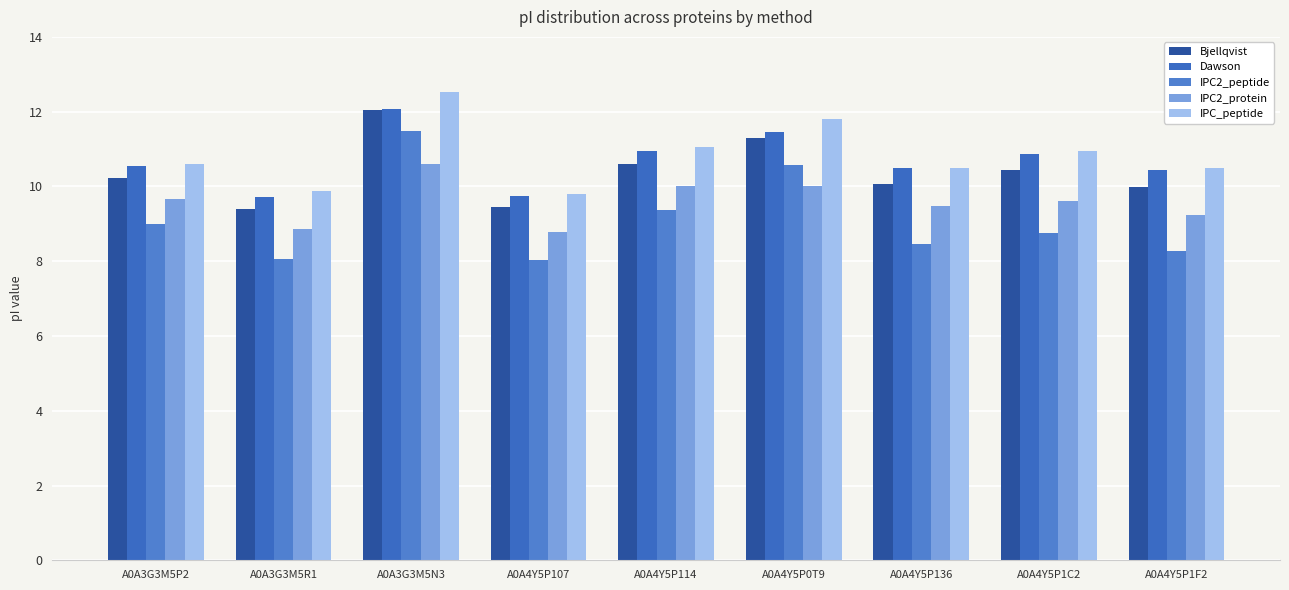

What position from the left is A0A3G3M5R1?

2